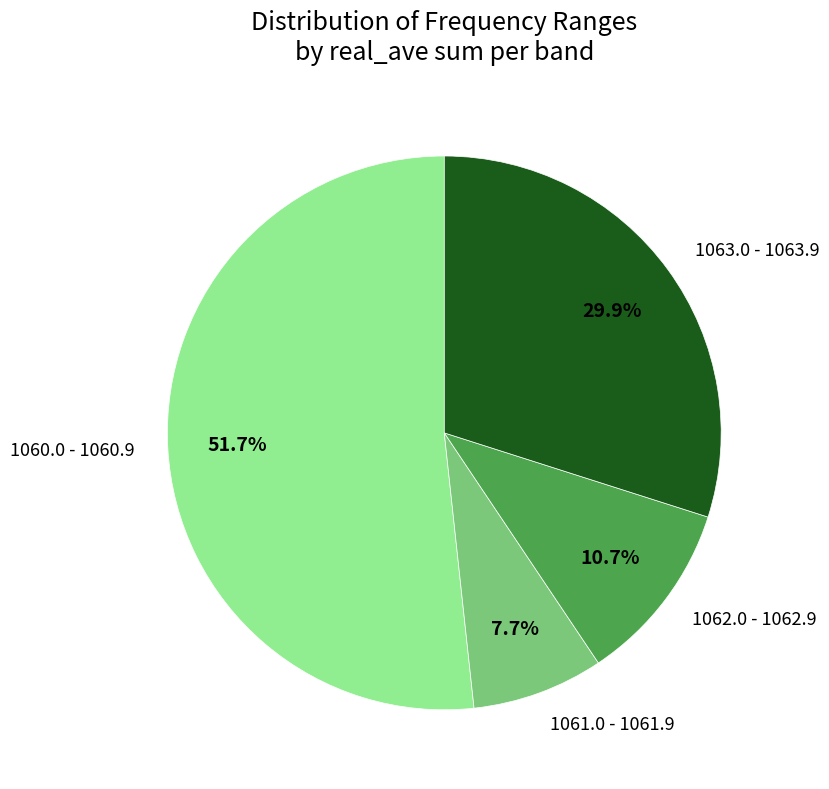

How many slices are in this pie chart?

4